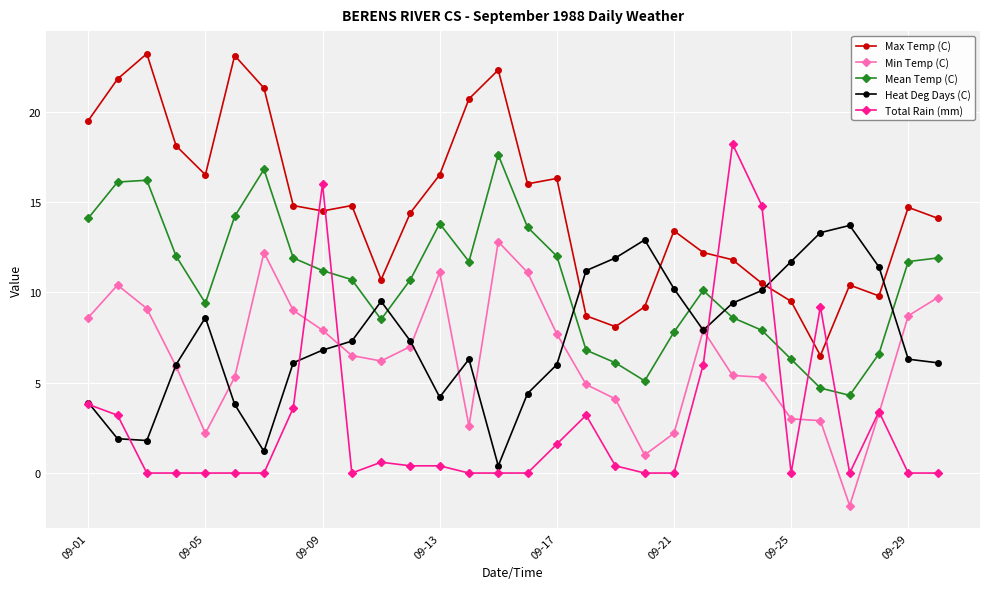

True or false: Heat Deg Days (C) and Mean Temp (C) cross at least once.

True